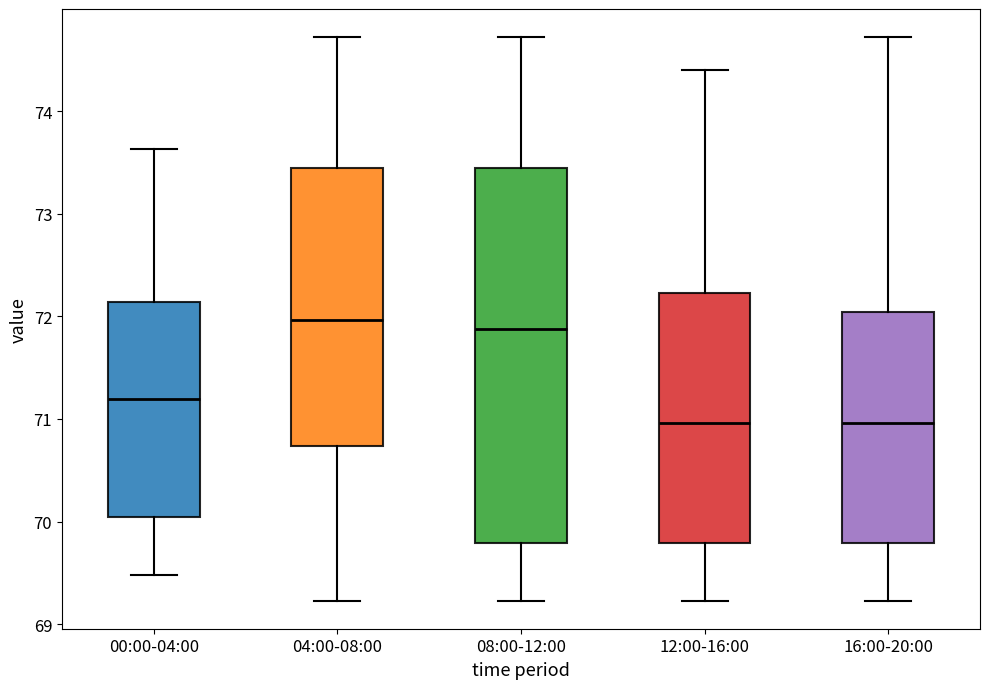

Reading left to right, read every box against the y-axis: the position of its median line, the range the box covers, and the ends of its whiskers. The values are not printed on the chart, so give them approximately, as read against the axis.

00:00-04:00: median 71.2, box 70.0 to 72.1, whiskers 69.5 to 73.6
04:00-08:00: median 72.0, box 70.7 to 73.4, whiskers 69.2 to 74.7
08:00-12:00: median 71.9, box 69.8 to 73.4, whiskers 69.2 to 74.7
12:00-16:00: median 71.0, box 69.8 to 72.2, whiskers 69.2 to 74.4
16:00-20:00: median 71.0, box 69.8 to 72.0, whiskers 69.2 to 74.7